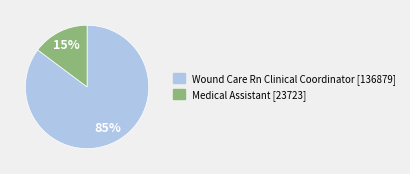

What percentage is the Medical Assistant slice, to the nearest percent?

15%